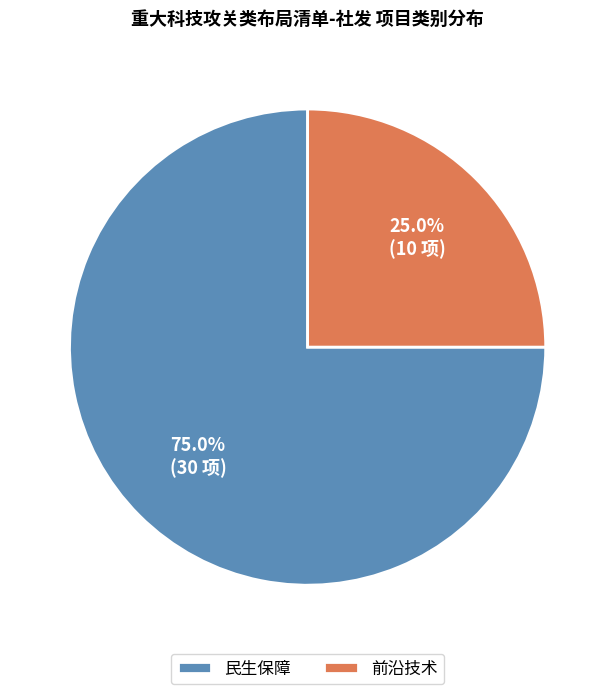

The 前沿技术 slice represents 25% of the pie. True or false?

True